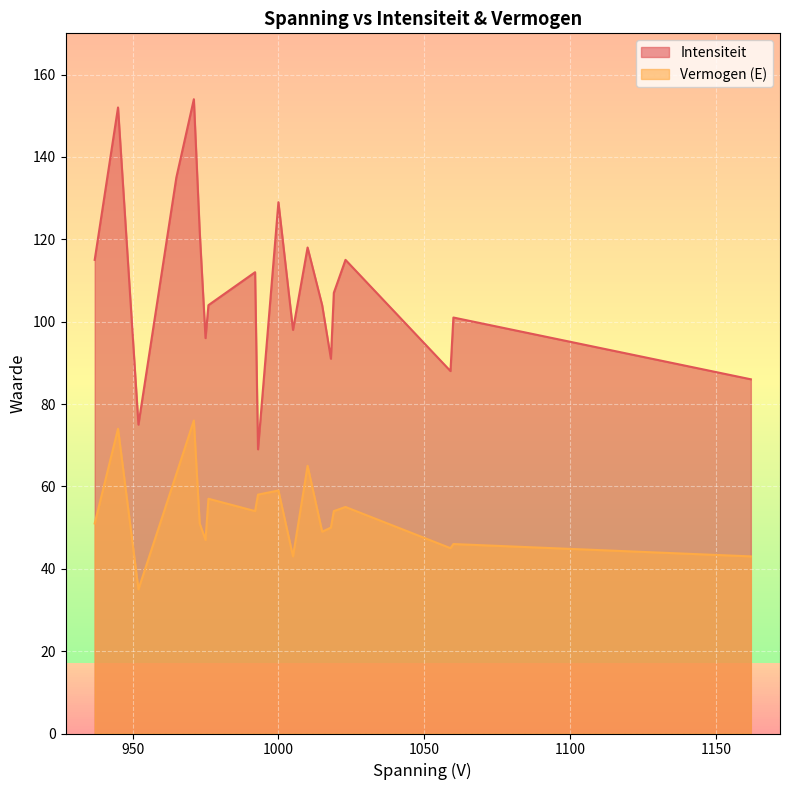

Which category has the lowest value in the Vermogen (E) series?

952